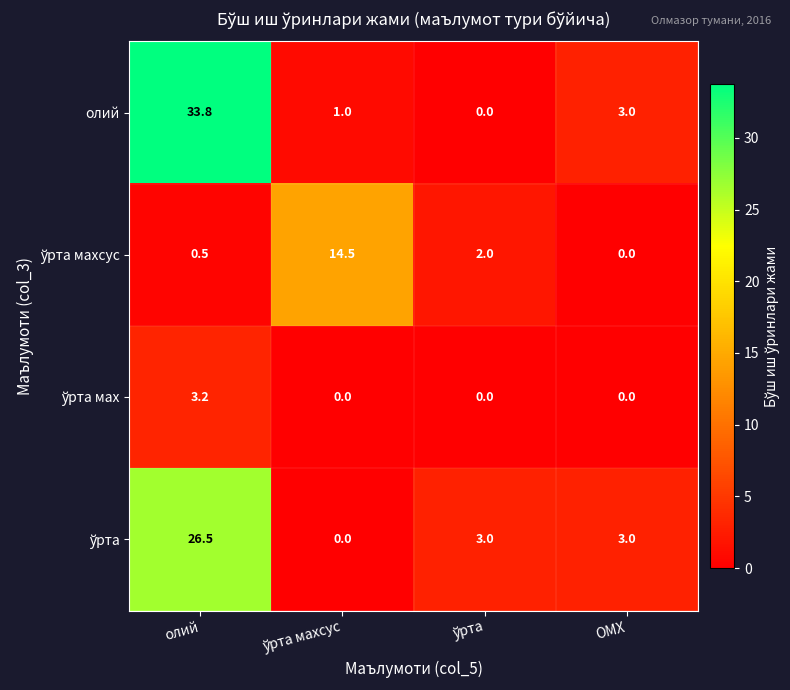

Which series has the widest spread of values?

олий